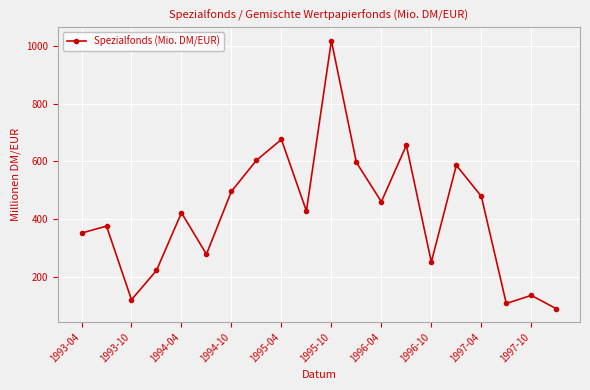

How many values are below 429?

10